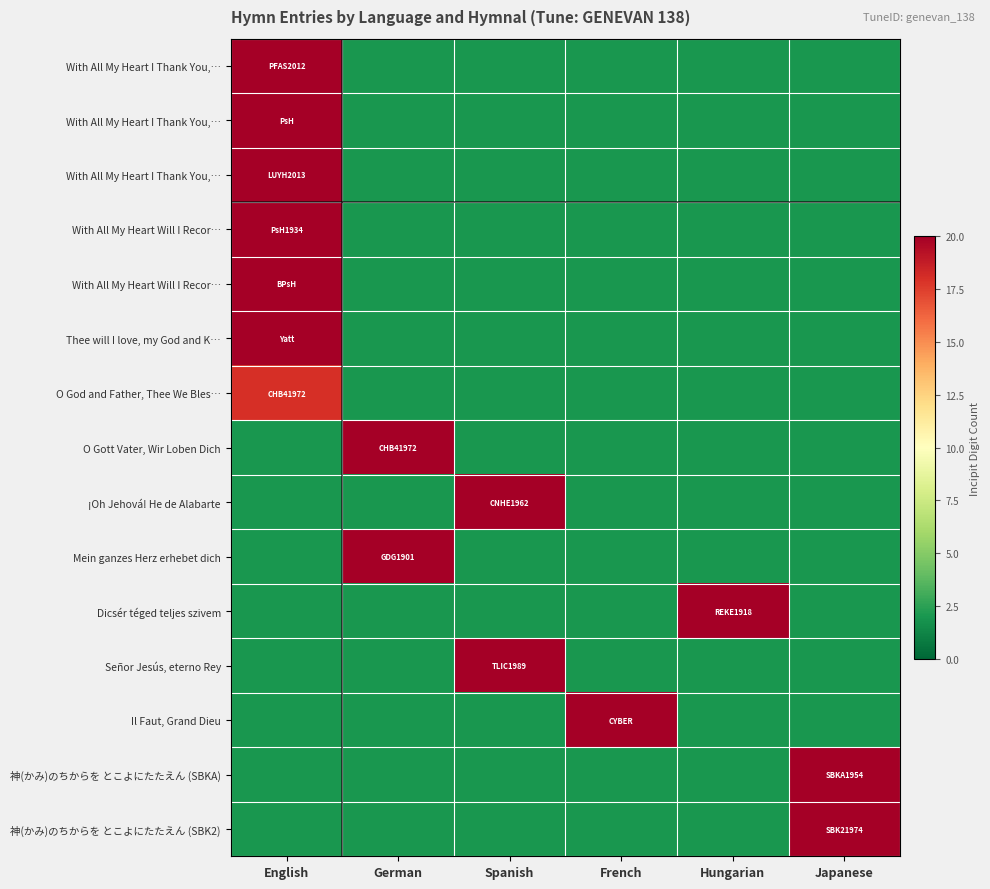

What is the total value across all series at German?

66